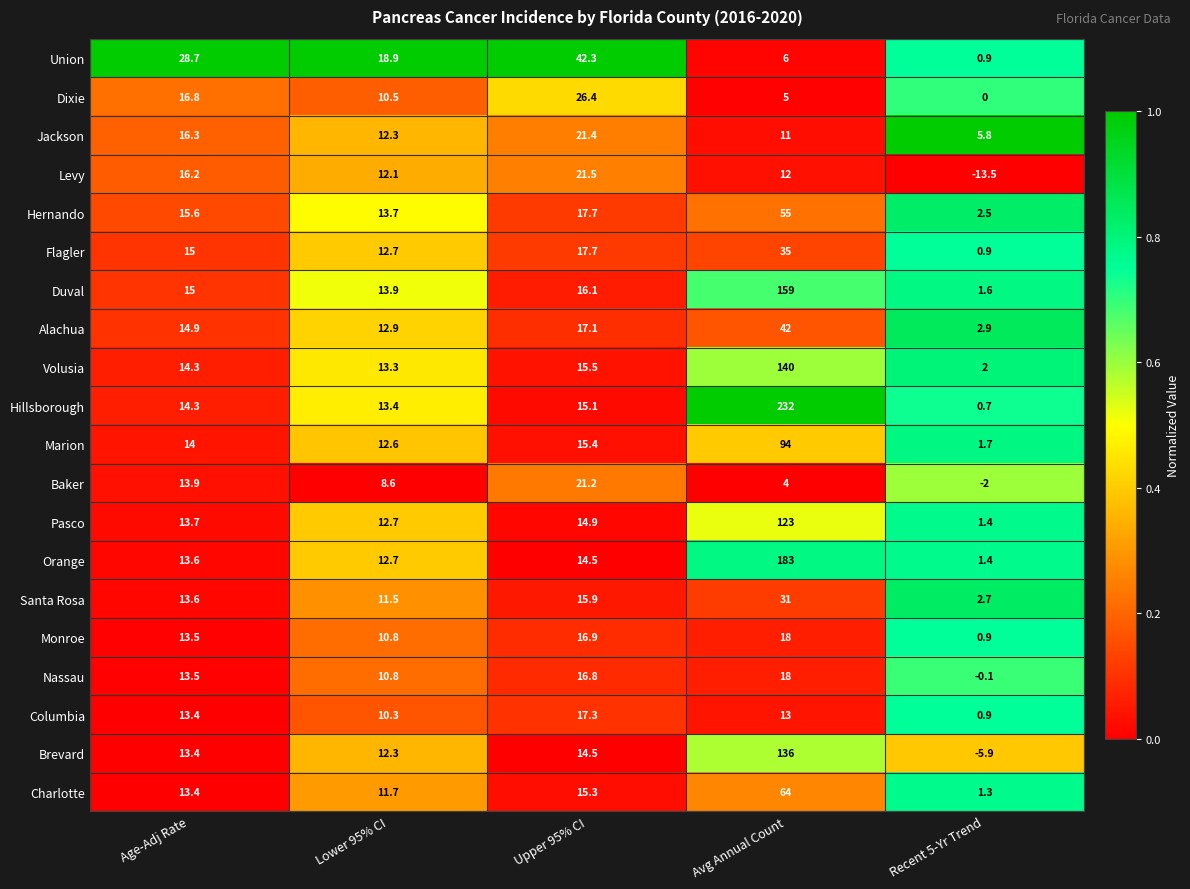

What is the difference between the maximum and minimum values in the Nassau series?

18.1